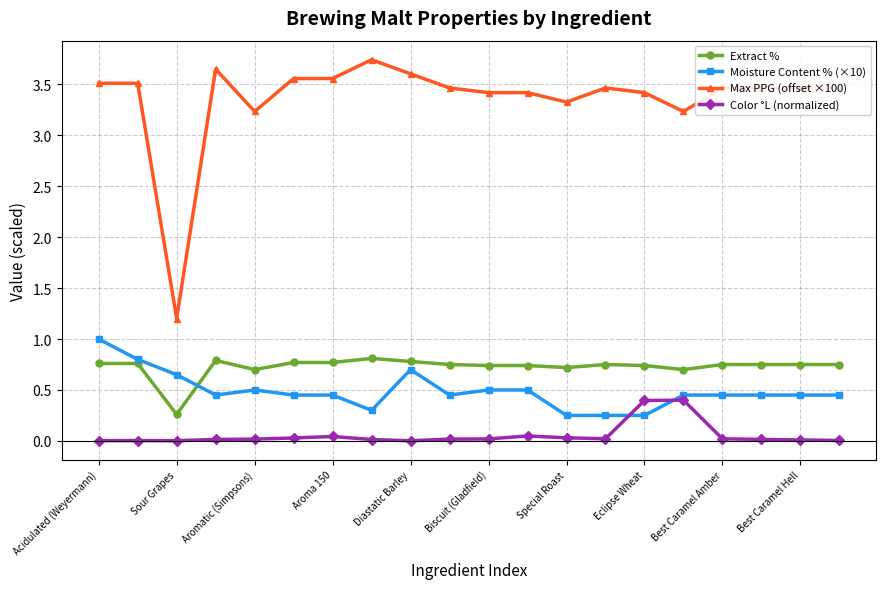

List the series in order of their peak value, highest first.

Max PPG (offset ×100), Moisture Content % (×10), Extract %, Color °L (normalized)